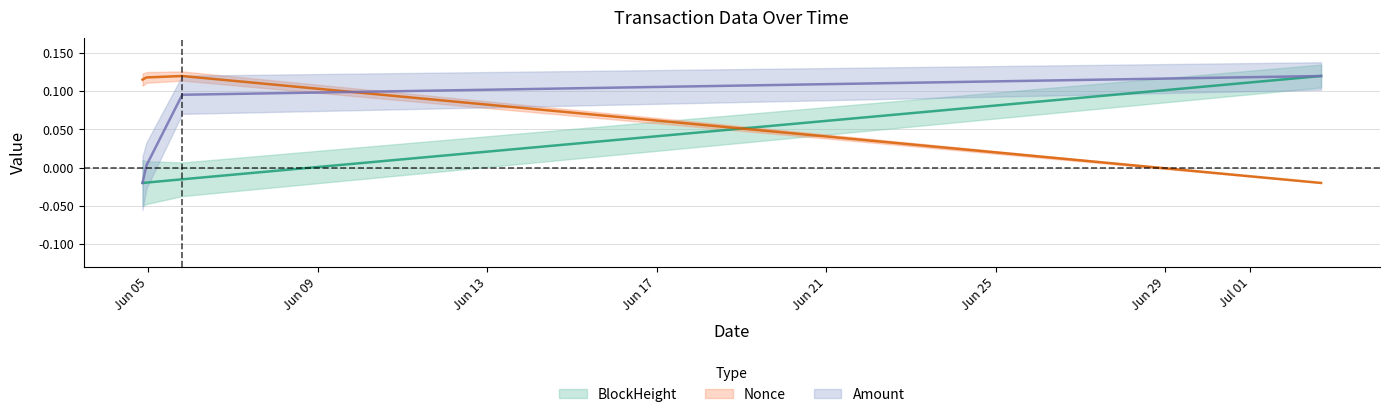

What are all the series names shown in the legend?

Amount, BlockHeight, Nonce